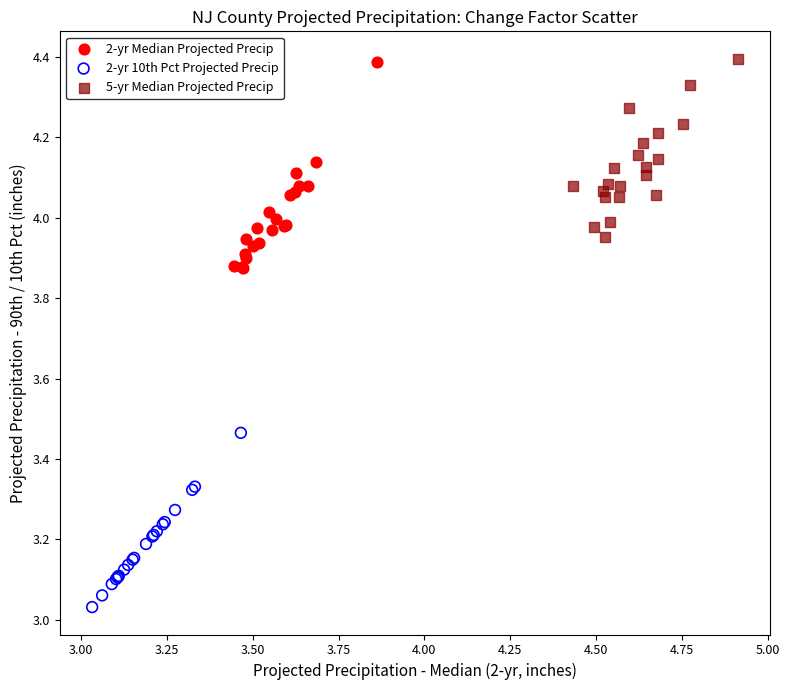

Which series has the largest Y range (max minus min)?

2-yr Median Projected Precip